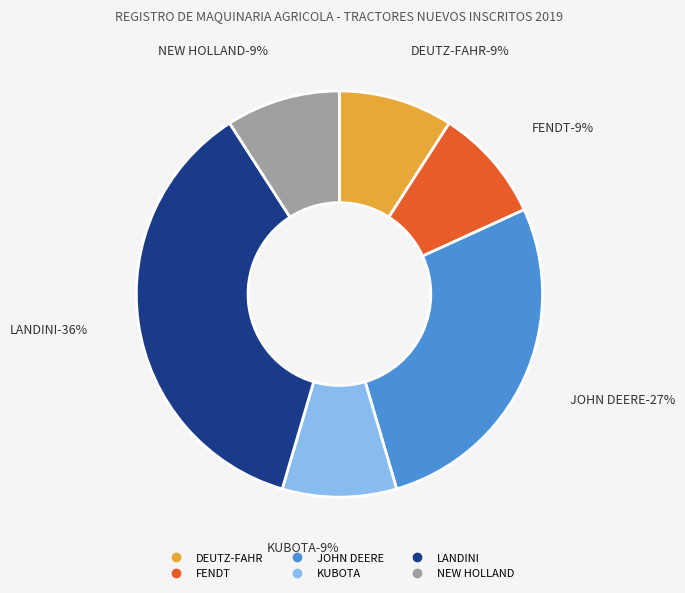

What is the largest slice in the pie chart?

LANDINI